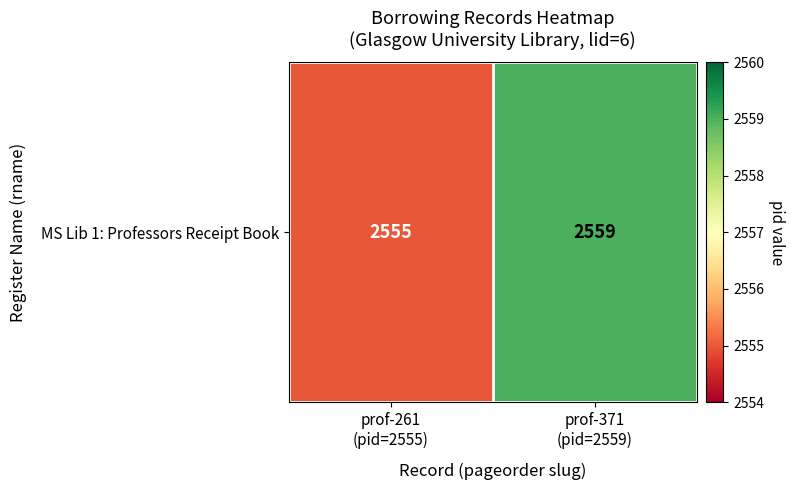

Reading left to right, transcribe all the data shown in this chart.

prof-261
(pid=2555)=2555	prof-371
(pid=2559)=2559